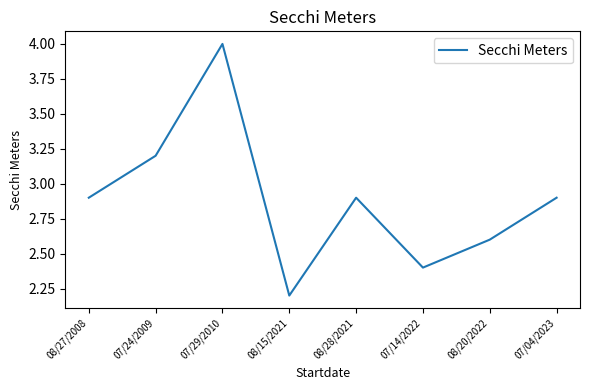

True or false: the data shows 2.2 at 08/15/2021.

True